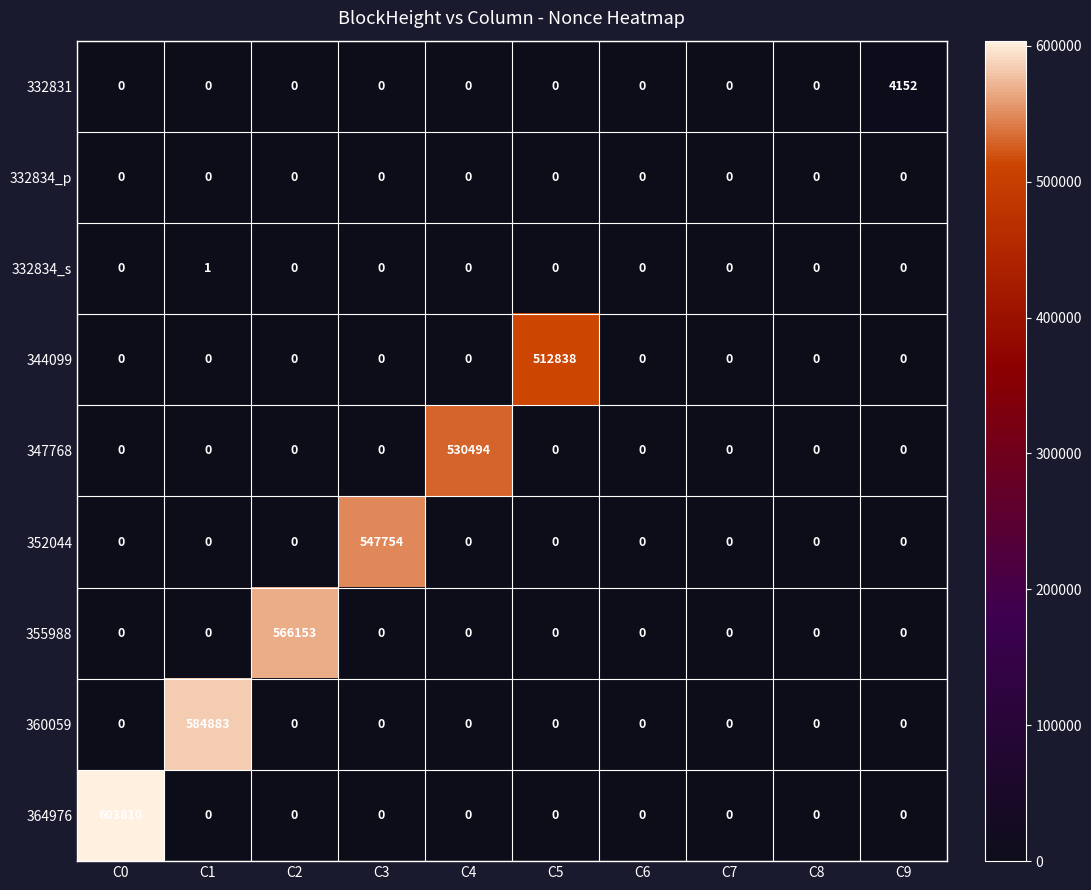

Which series has the largest total across all categories?

364976